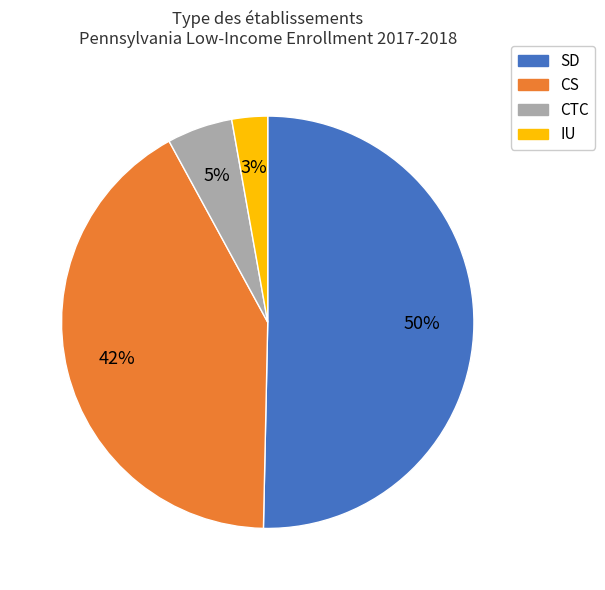

What is the ratio of the value at CTC to the value at SD?

0.1